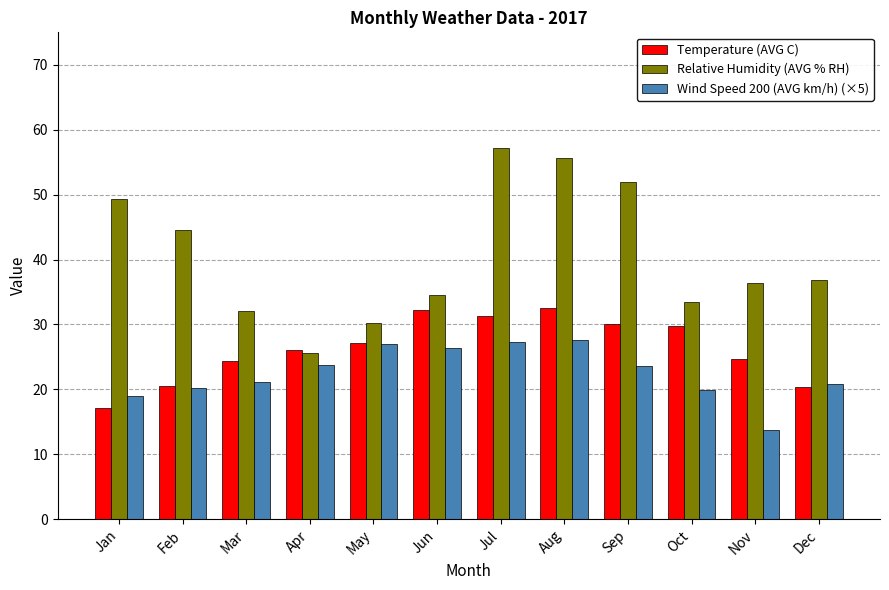

Does the chart contain stacked bars?

No